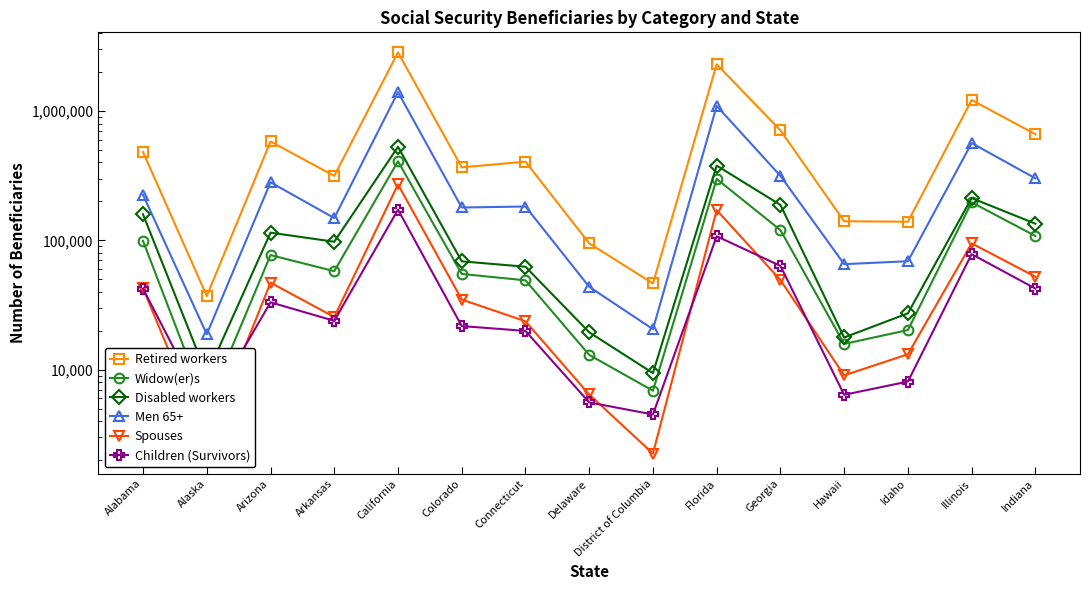

At how many categories does at least one series exceed 283289?

10